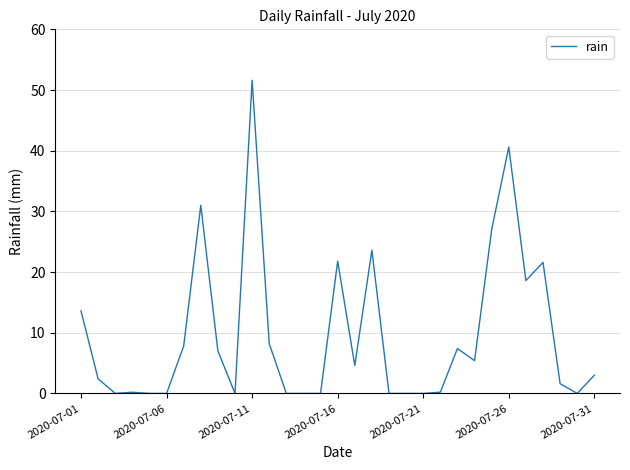

What is the difference between the maximum and minimum values?

51.6